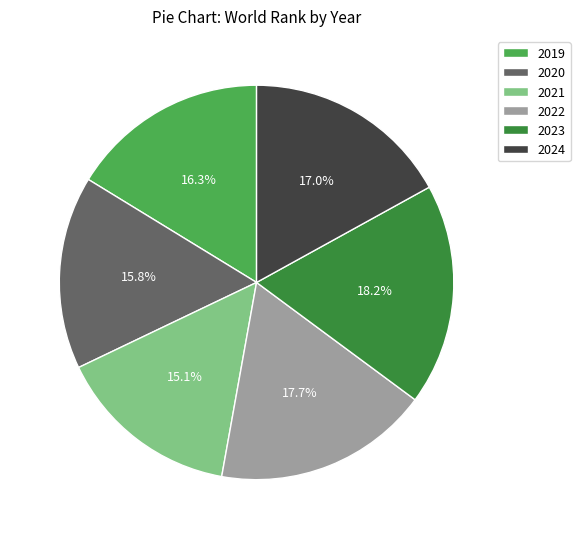

What percentage is the 2023 slice, to the nearest percent?

18%